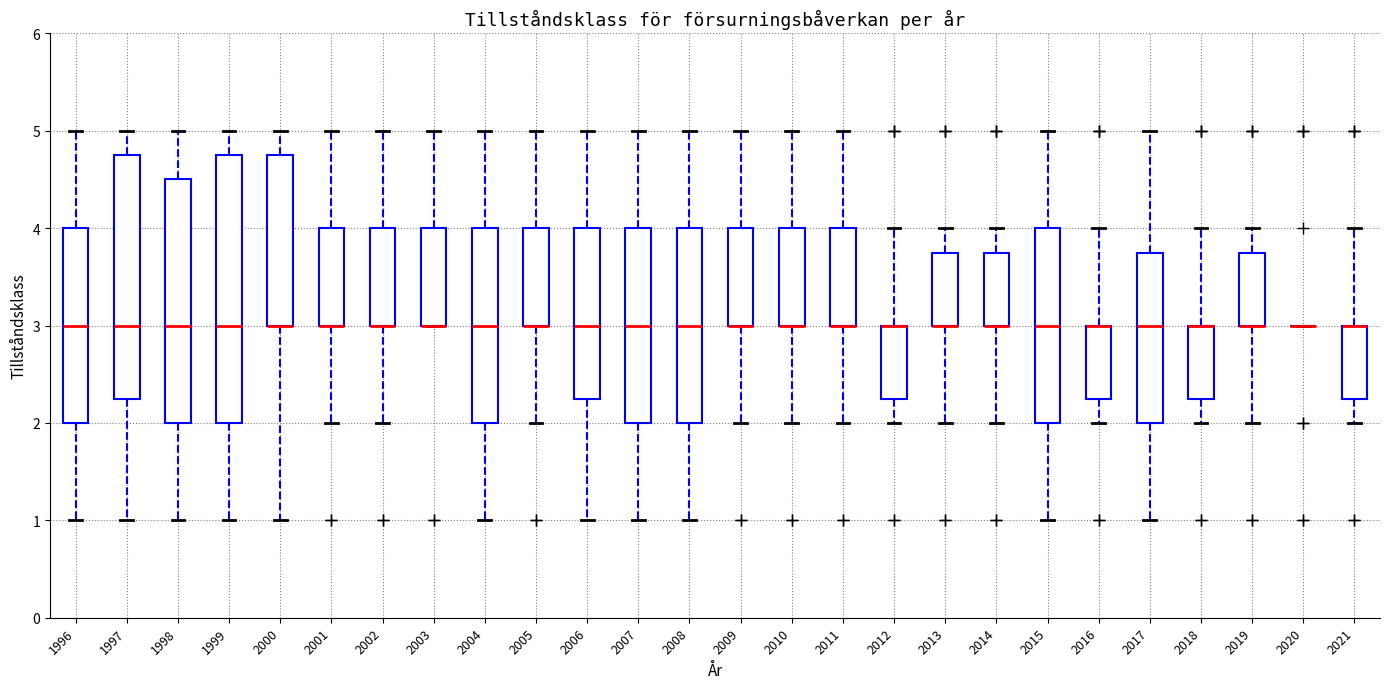

Reading left to right, transcribe this box plot: for each box, give where its median line is, the range the box spans, and where its two whiskers end, as read against the y-axis. The values are not printed on the chart, so give them approximately, as read against the axis.

1996: median 3.0, box 2.0 to 4.0, whiskers 1.0 to 5.0
1997: median 3.0, box 2.3 to 4.8, whiskers 1.0 to 5.0
1998: median 3.0, box 2.0 to 4.5, whiskers 1.0 to 5.0
1999: median 3.0, box 2.0 to 4.8, whiskers 1.0 to 5.0
2000: median 3.0 (drawn on the box's lower edge), box 3.0 to 4.8, whiskers 1.0 to 5.0
2001: median 3.0 (drawn on the box's lower edge), box 3.0 to 4.0, whiskers 2.0 to 5.0
2002: median 3.0 (drawn on the box's lower edge), box 3.0 to 4.0, whiskers 2.0 to 5.0
2003: median 3.0 (drawn on the box's lower edge), box 3.0 to 4.0, whiskers 3.0 to 5.0
2004: median 3.0, box 2.0 to 4.0, whiskers 1.0 to 5.0
2005: median 3.0 (drawn on the box's lower edge), box 3.0 to 4.0, whiskers 2.0 to 5.0
2006: median 3.0, box 2.3 to 4.0, whiskers 1.0 to 5.0
2007: median 3.0, box 2.0 to 4.0, whiskers 1.0 to 5.0
2008: median 3.0, box 2.0 to 4.0, whiskers 1.0 to 5.0
2009: median 3.0 (drawn on the box's lower edge), box 3.0 to 4.0, whiskers 2.0 to 5.0
2010: median 3.0 (drawn on the box's lower edge), box 3.0 to 4.0, whiskers 2.0 to 5.0
2011: median 3.0 (drawn on the box's lower edge), box 3.0 to 4.0, whiskers 2.0 to 5.0
2012: median 3.0 (drawn on the box's upper edge), box 2.3 to 3.0, whiskers 2.0 to 4.0
2013: median 3.0 (drawn on the box's lower edge), box 3.0 to 3.8, whiskers 2.0 to 4.0
2014: median 3.0 (drawn on the box's lower edge), box 3.0 to 3.8, whiskers 2.0 to 4.0
2015: median 3.0, box 2.0 to 4.0, whiskers 1.0 to 5.0
2016: median 3.0 (drawn on the box's upper edge), box 2.3 to 3.0, whiskers 2.0 to 4.0
2017: median 3.0, box 2.0 to 3.8, whiskers 1.0 to 5.0
2018: median 3.0 (drawn on the box's upper edge), box 2.3 to 3.0, whiskers 2.0 to 4.0
2019: median 3.0 (drawn on the box's lower edge), box 3.0 to 3.8, whiskers 2.0 to 4.0
2020: box collapsed to a line at 3.0, whiskers 3.0 to 3.0
2021: median 3.0 (drawn on the box's upper edge), box 2.3 to 3.0, whiskers 2.0 to 4.0